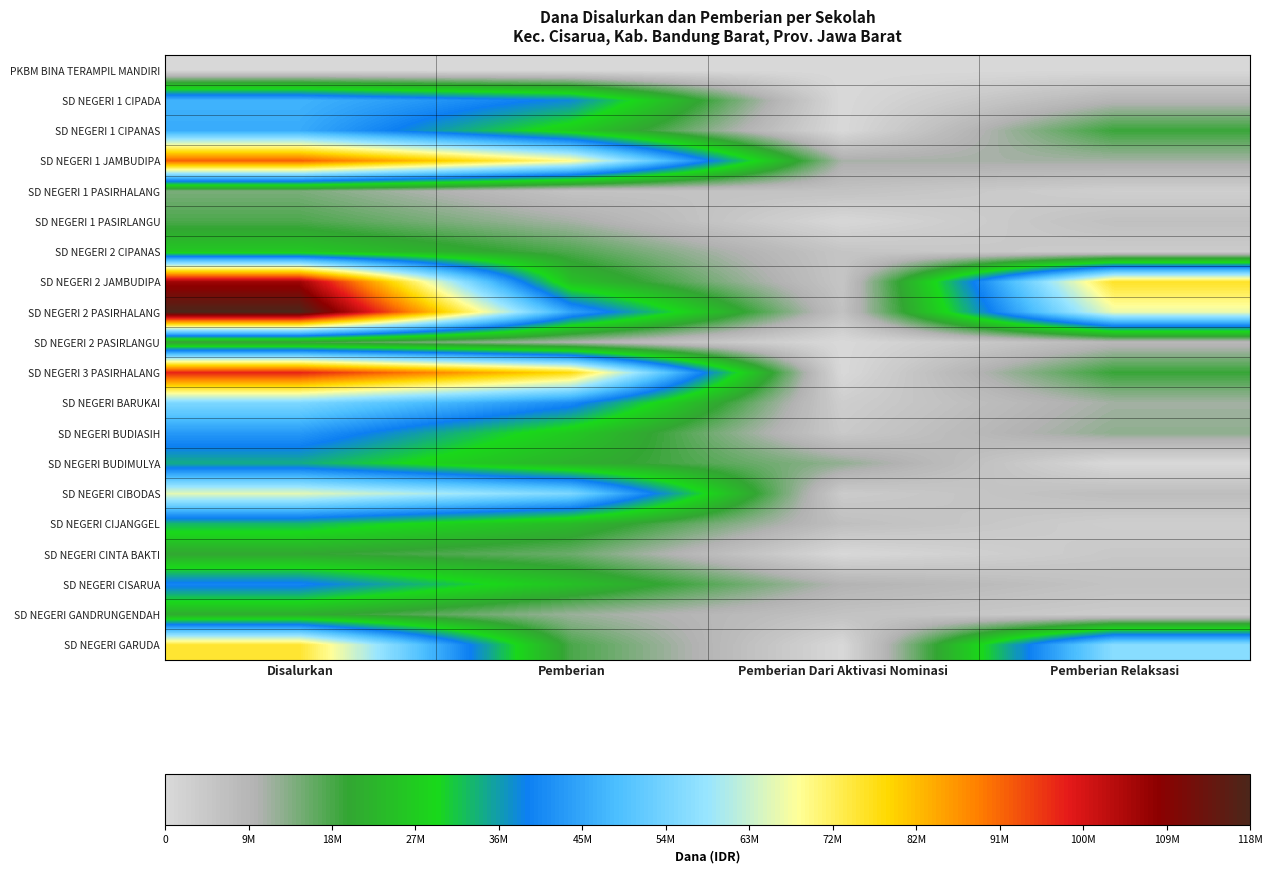

Reading left to right, extract all data points from this chart.

PKBM BINA TERAMPIL MANDIRI: Disalurkan=225000	Pemberian=0	Pemberian Dari Aktivasi Nominasi=0	Pemberian Relaksasi=225000
SD NEGERI 1 CIPADA: Disalurkan=47700000	Pemberian=38475000	Pemberian Dari Aktivasi Nominasi=0	Pemberian Relaksasi=9225000
SD NEGERI 1 CIPANAS: Disalurkan=46350000	Pemberian=27000000	Pemberian Dari Aktivasi Nominasi=0	Pemberian Relaksasi=19350000
SD NEGERI 1 JAMBUDIPA: Disalurkan=92025000	Pemberian=69975000	Pemberian Dari Aktivasi Nominasi=10800000	Pemberian Relaksasi=11250000
SD NEGERI 1 PASIRHALANG: Disalurkan=14400000	Pemberian=5850000	Pemberian Dari Aktivasi Nominasi=5850000	Pemberian Relaksasi=2700000
SD NEGERI 1 PASIRLANGU: Disalurkan=18000000	Pemberian=11025000	Pemberian Dari Aktivasi Nominasi=450000	Pemberian Relaksasi=6525000
SD NEGERI 2 CIPANAS: Disalurkan=26550000	Pemberian=17775000	Pemberian Dari Aktivasi Nominasi=5175000	Pemberian Relaksasi=3600000
SD NEGERI 2 JAMBUDIPA: Disalurkan=106650000	Pemberian=24975000	Pemberian Dari Aktivasi Nominasi=5175000	Pemberian Relaksasi=76500000
SD NEGERI 2 PASIRHALANG: Disalurkan=118575000	Pemberian=45225000	Pemberian Dari Aktivasi Nominasi=6075000	Pemberian Relaksasi=67275000
SD NEGERI 2 PASIRLANGU: Disalurkan=18900000	Pemberian=10350000	Pemberian Dari Aktivasi Nominasi=0	Pemberian Relaksasi=8550000
SD NEGERI 3 PASIRHALANG: Disalurkan=97875000	Pemberian=78300000	Pemberian Dari Aktivasi Nominasi=0	Pemberian Relaksasi=19575000
SD NEGERI BARUKAI: Disalurkan=55800000	Pemberian=41625000	Pemberian Dari Aktivasi Nominasi=2925000	Pemberian Relaksasi=11250000
SD NEGERI BUDIASIH: Disalurkan=43650000	Pemberian=26775000	Pemberian Dari Aktivasi Nominasi=4050000	Pemberian Relaksasi=12825000
SD NEGERI BUDIMULYA: Disalurkan=34650000	Pemberian=22050000	Pemberian Dari Aktivasi Nominasi=12600000	Pemberian Relaksasi=0
SD NEGERI CIBODAS: Disalurkan=66375000	Pemberian=55575000	Pemberian Dari Aktivasi Nominasi=3600000	Pemberian Relaksasi=7200000
SD NEGERI CIJANGGEL: Disalurkan=33525000	Pemberian=23850000	Pemberian Dari Aktivasi Nominasi=6750000	Pemberian Relaksasi=2925000
SD NEGERI CINTA BAKTI: Disalurkan=20250000	Pemberian=15525000	Pemberian Dari Aktivasi Nominasi=225000	Pemberian Relaksasi=4500000
SD NEGERI CISARUA: Disalurkan=40725000	Pemberian=25200000	Pemberian Dari Aktivasi Nominasi=9675000	Pemberian Relaksasi=5850000
SD NEGERI GANDRUNGENDAH: Disalurkan=21375000	Pemberian=11925000	Pemberian Dari Aktivasi Nominasi=5850000	Pemberian Relaksasi=3600000
SD NEGERI GARUDA: Disalurkan=75825000	Pemberian=18225000	Pemberian Dari Aktivasi Nominasi=225000	Pemberian Relaksasi=57375000